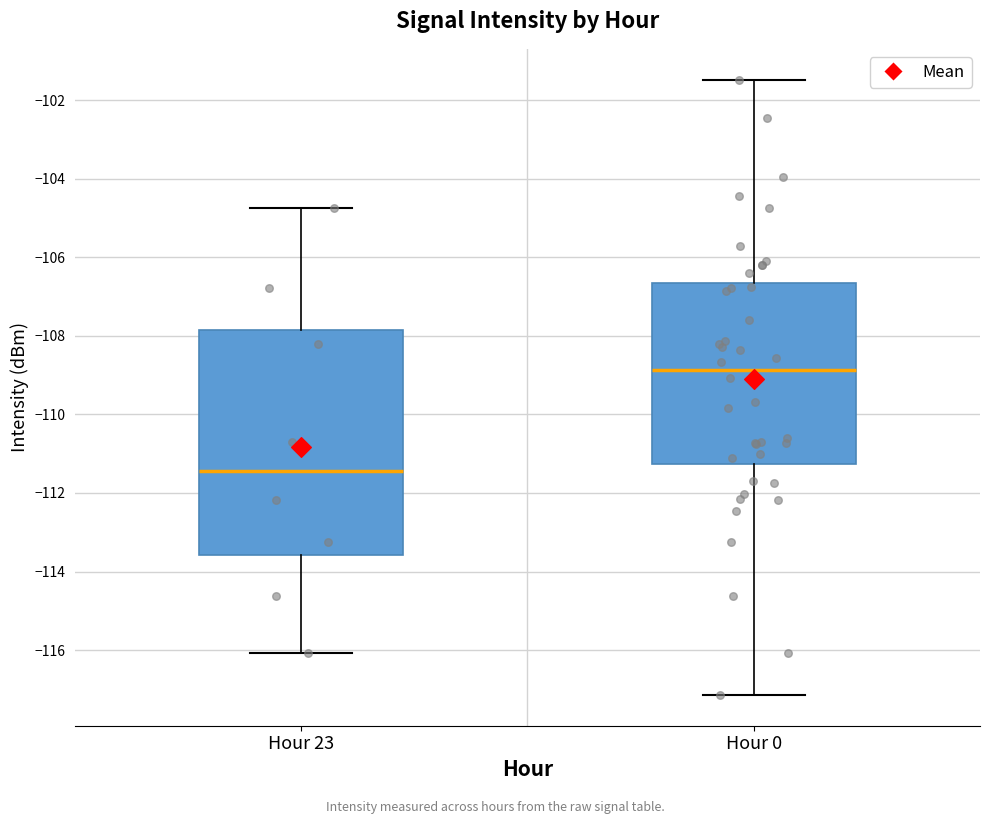

Reading left to right, read every box against the y-axis: the position of its median line, the range the box covers, and the ends of its whiskers. The values are not printed on the chart, so give them approximately, as read against the axis.

Hour 23: median -111.4, box -113.6 to -107.8, whiskers -116.0 to -104.8
Hour 0: median -108.8, box -111.2 to -106.6, whiskers -117.2 to -101.4